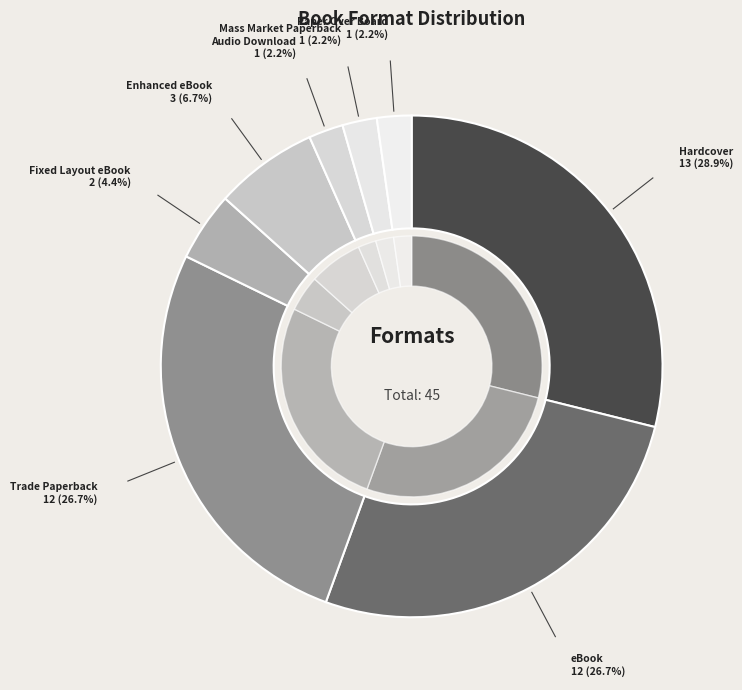

To the nearest percent, what is the difference between the largest and smallest slice percentages?

27%